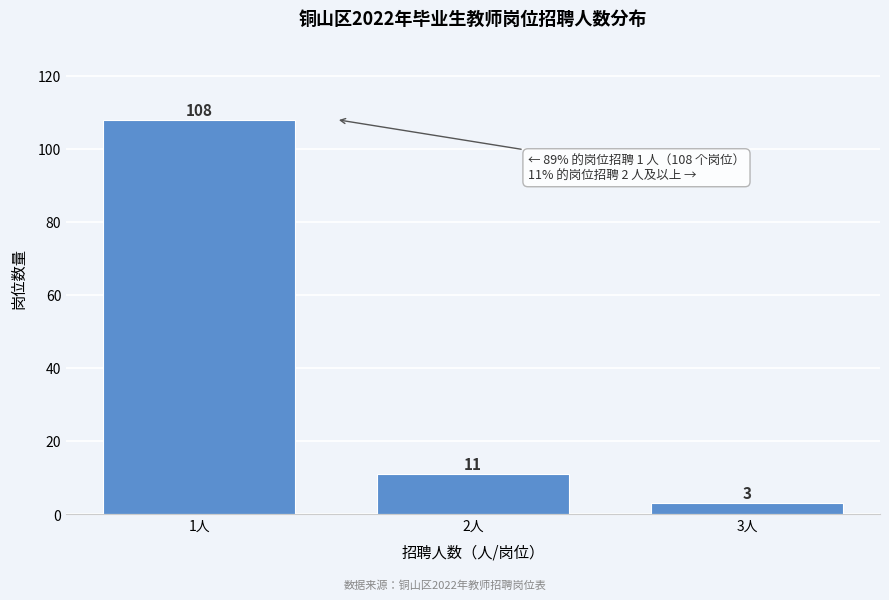

Reading left to right, transcribe all the data shown in this chart.

108	11	3